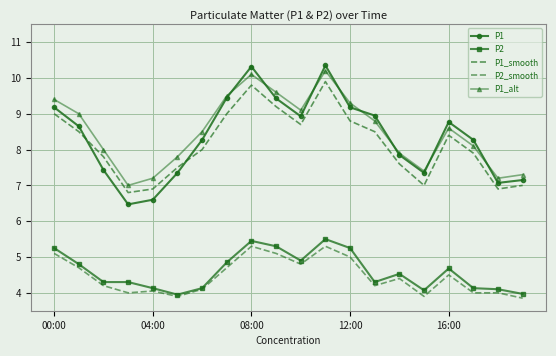

What is the maximum value shown in the chart?

10.3